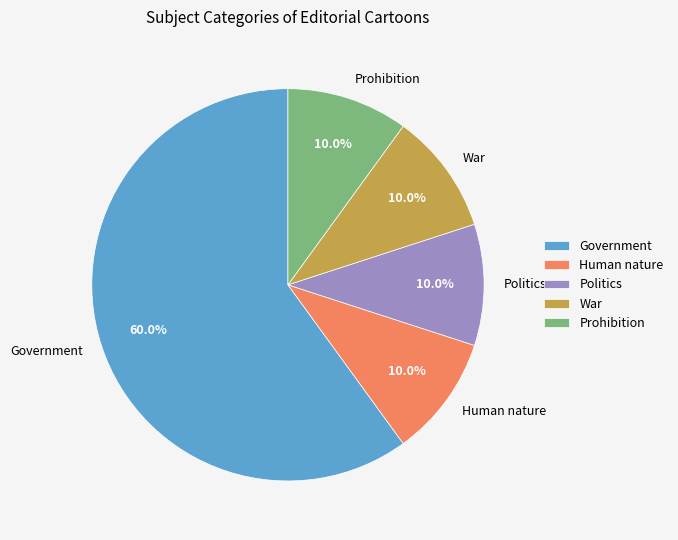

Approximately how many times larger is the value at Prohibition compared to Human nature?

1.0